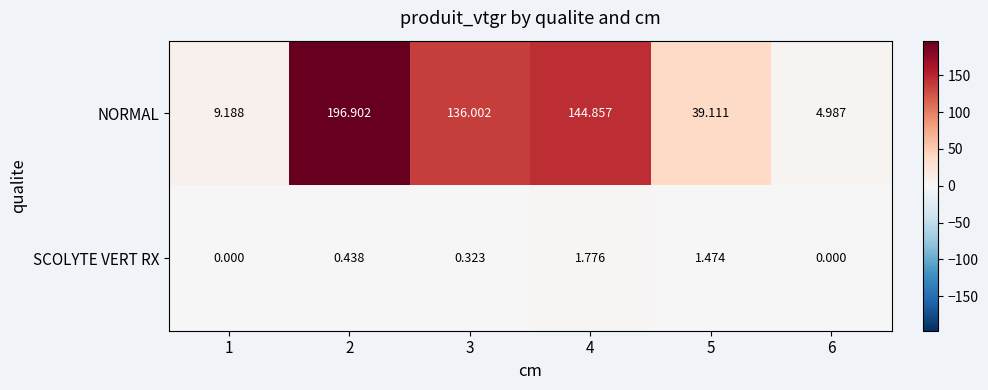

Which series has the largest range (max minus min)?

NORMAL